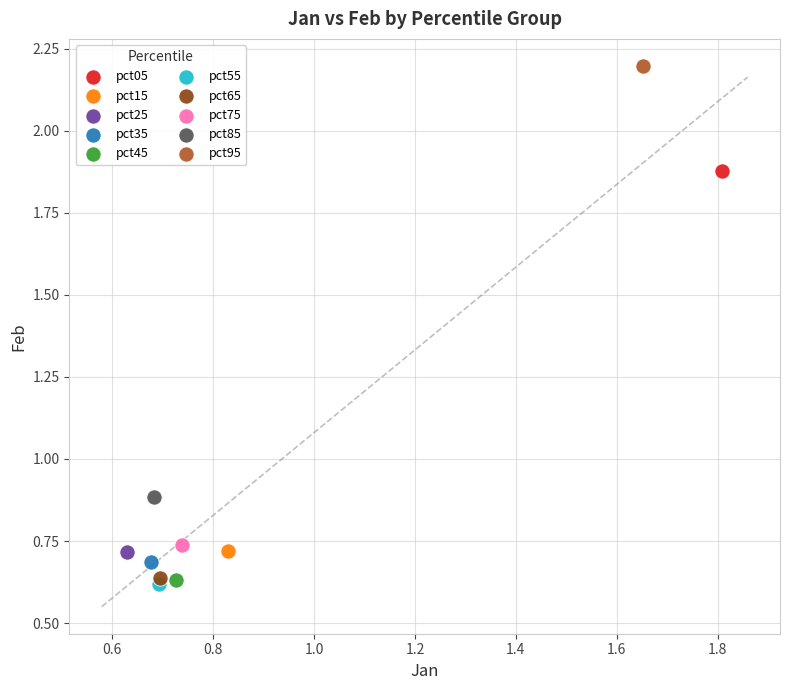

What are all the series names shown in the legend?

pct05, pct15, pct25, pct35, pct45, pct55, pct65, pct75, pct85, pct95